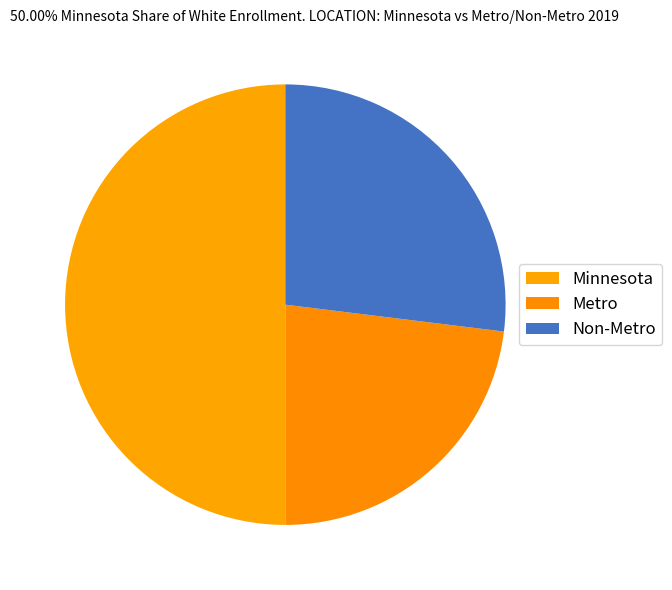

True or false: Metro accounts for 31% of the total.

False